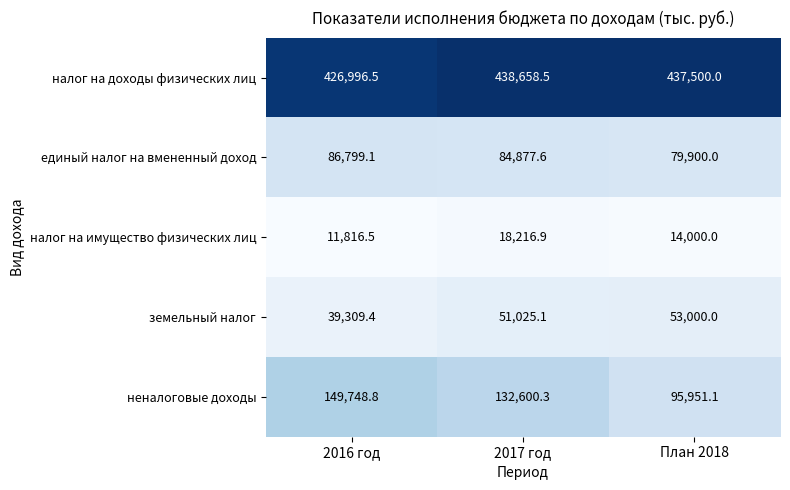

What is the average value of the земельный налог series?

47778.2